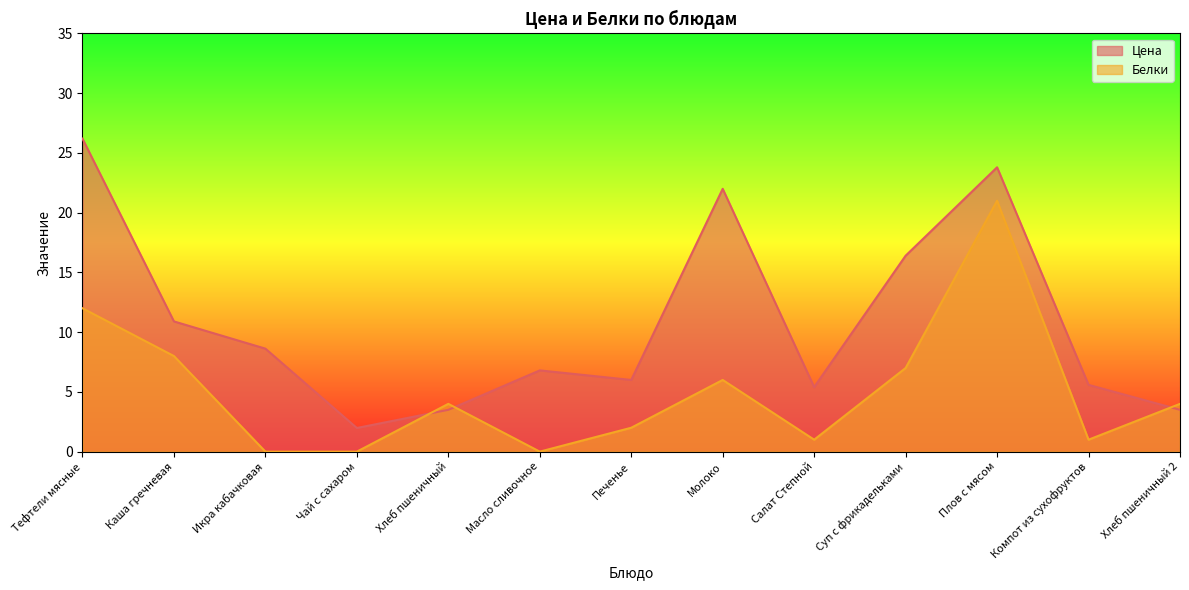

Count the number of categories in the chart.

13